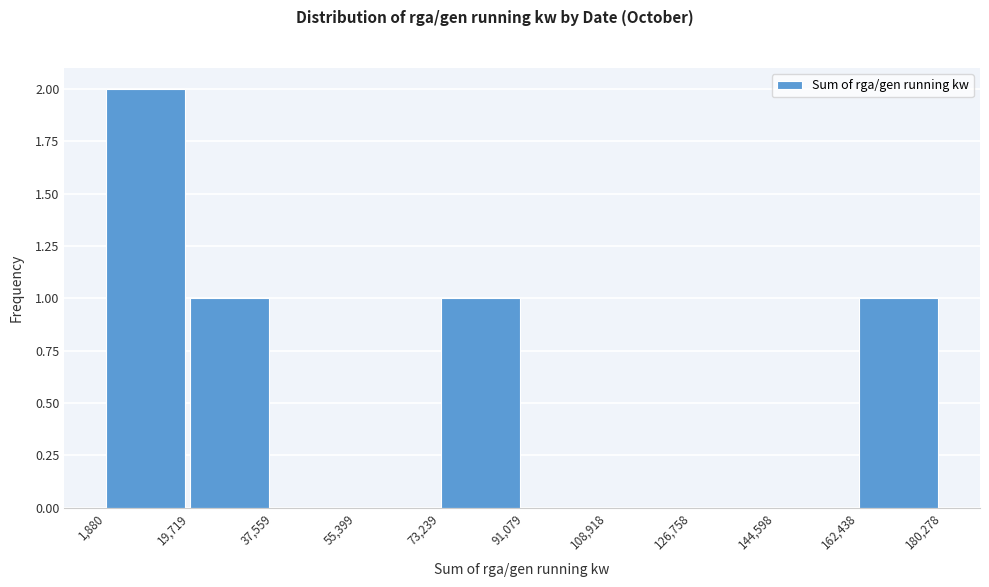

How tall is the bar that spans 73,239 to 91,079 on the x-axis? The values are not printed on the chart, so give them approximately, as read against the axis.

1